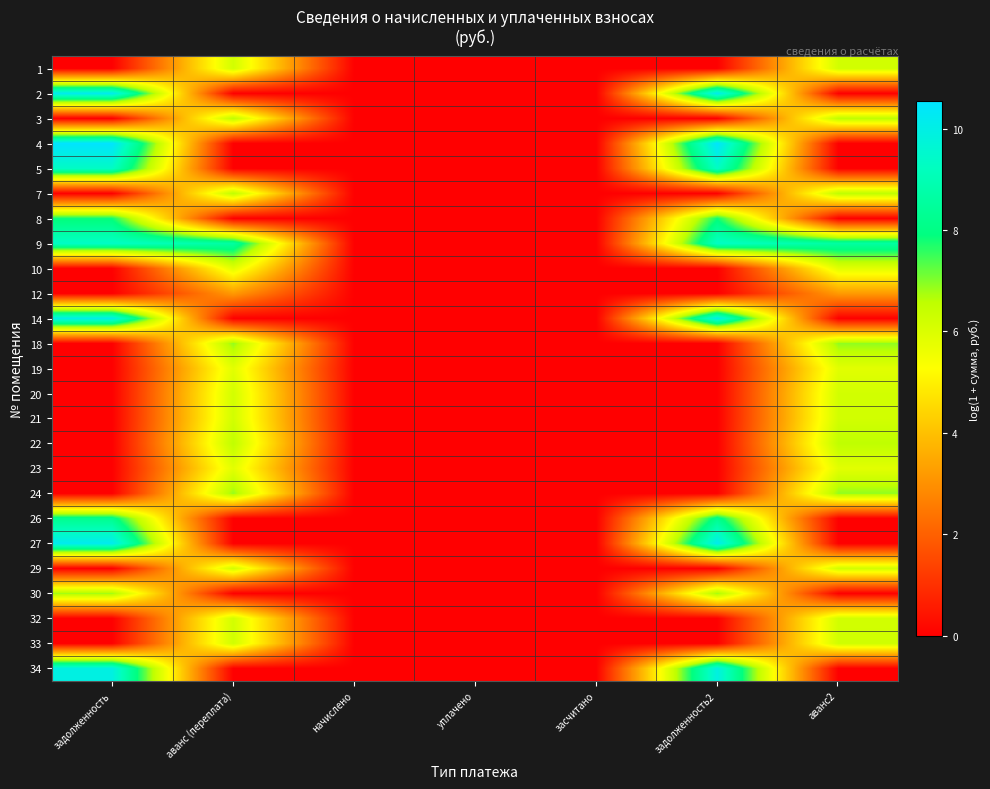

What is the greatest value displayed?

10.5